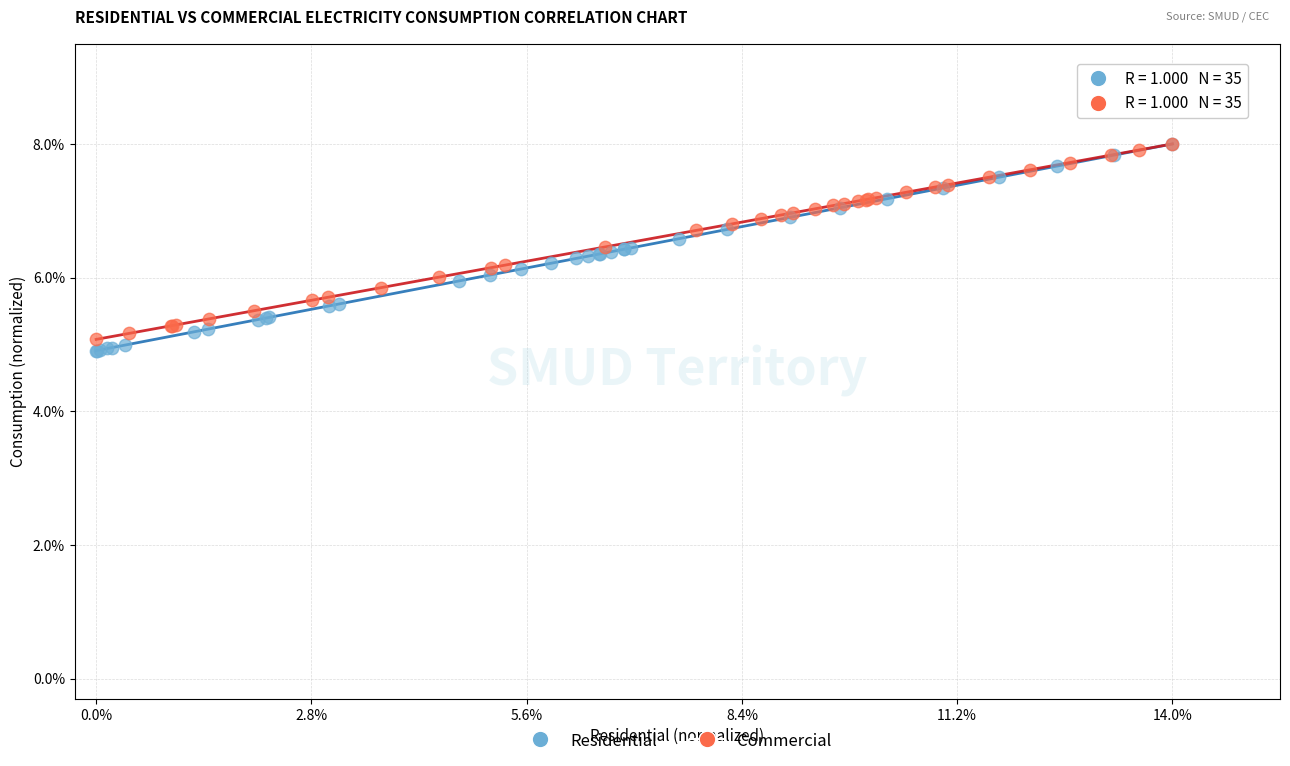

Which series has the largest Y range (max minus min)?

Residential